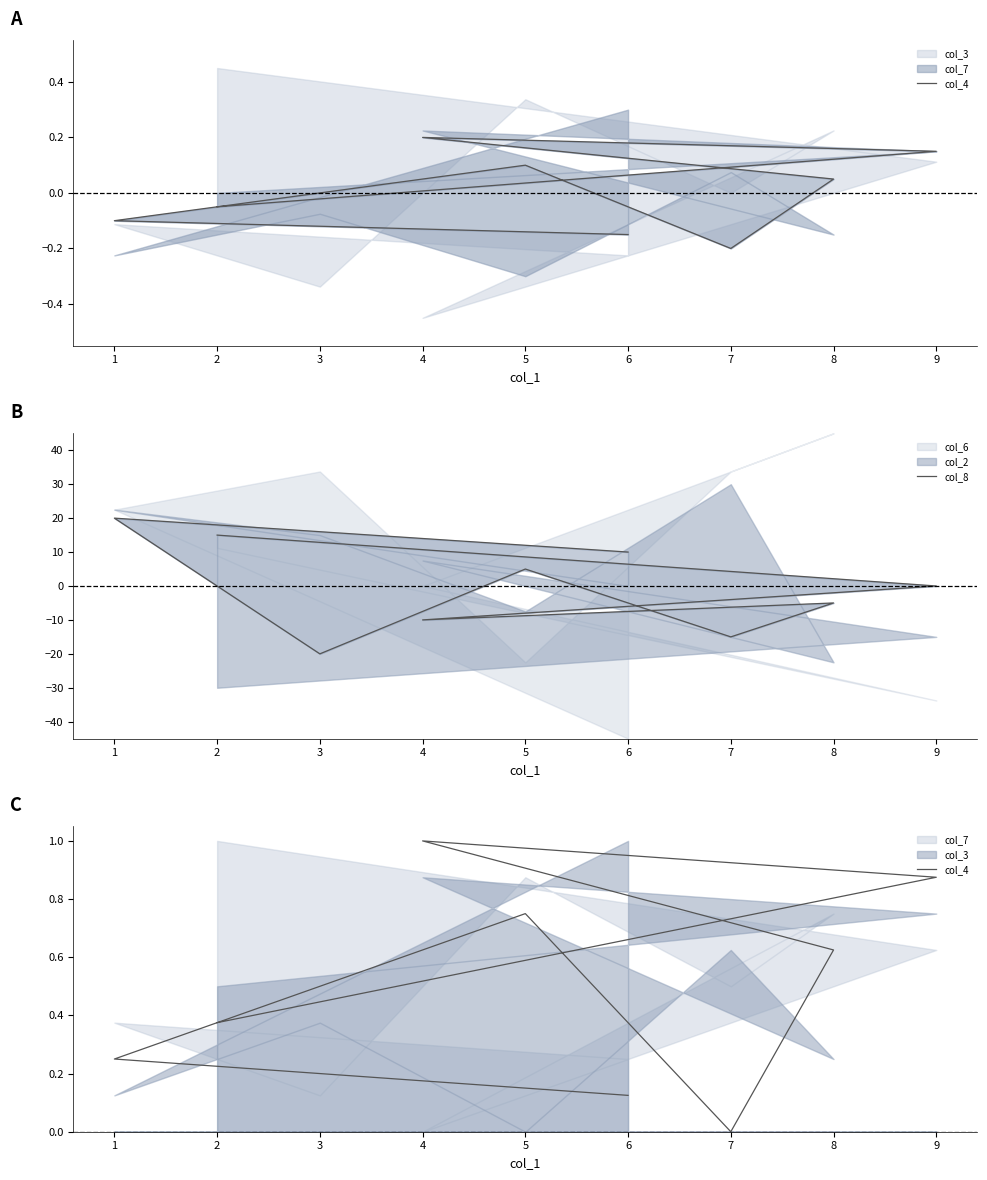

What is the value of the col_4 point at the 3rd from the left?

1.0